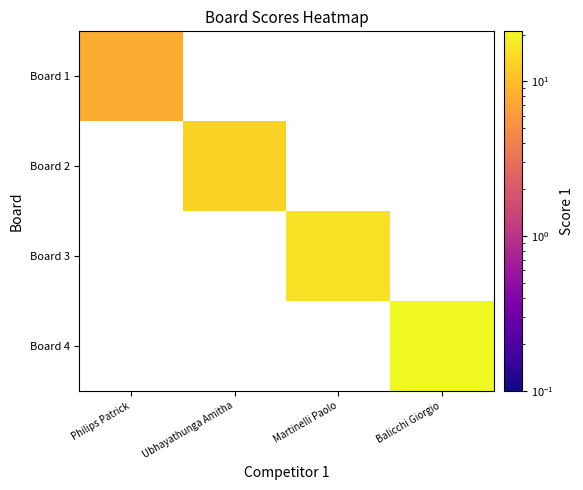

Is the value of Board 3 at Philips Patrick greater than the value of Board 4 at Ubhayathunga Amitha?

No